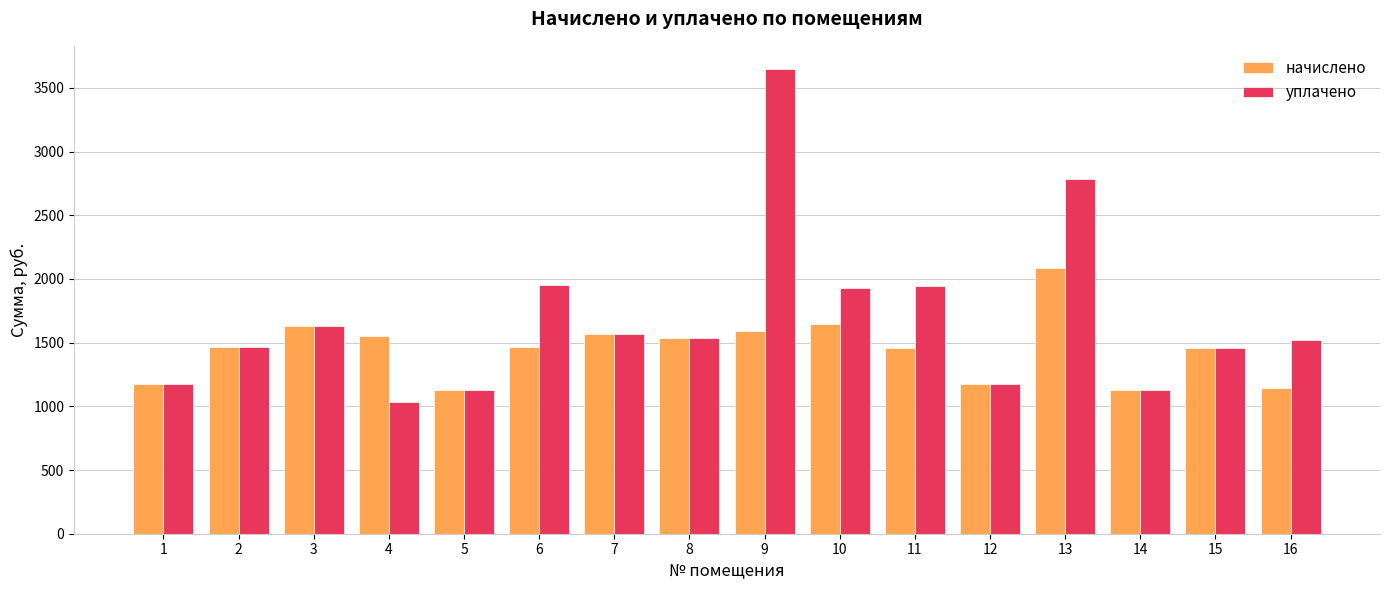

What are all the series names shown in the legend?

начислено, уплачено